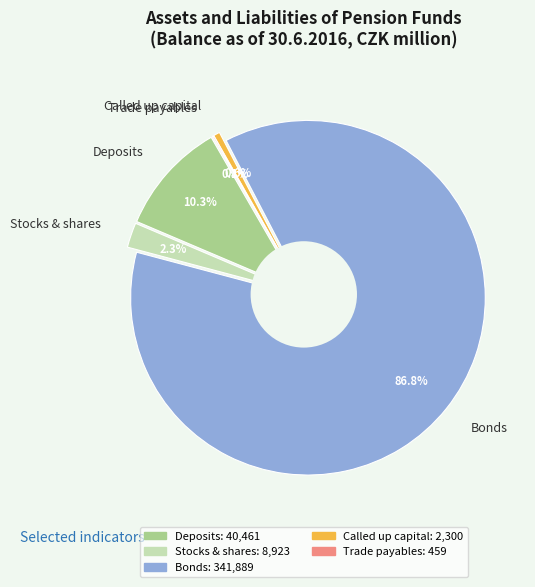

To the nearest percent, what is the difference between the Trade payables and Bonds slice percentages?

87%